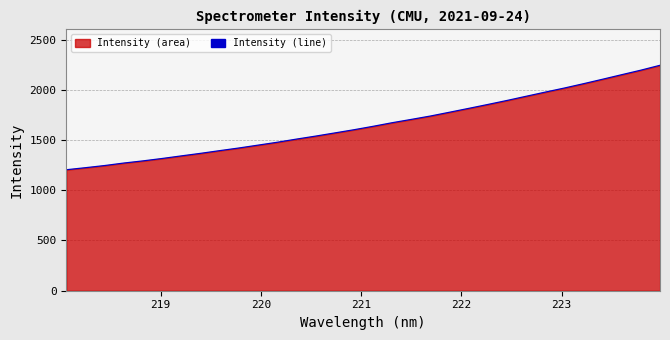

What is the smallest value displayed?

1204.0